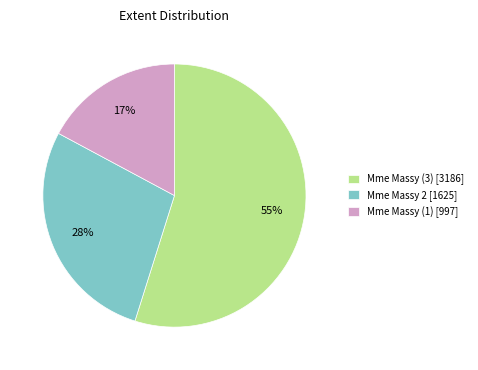

Which category has the smallest portion of the pie?

Mme Massy (1)